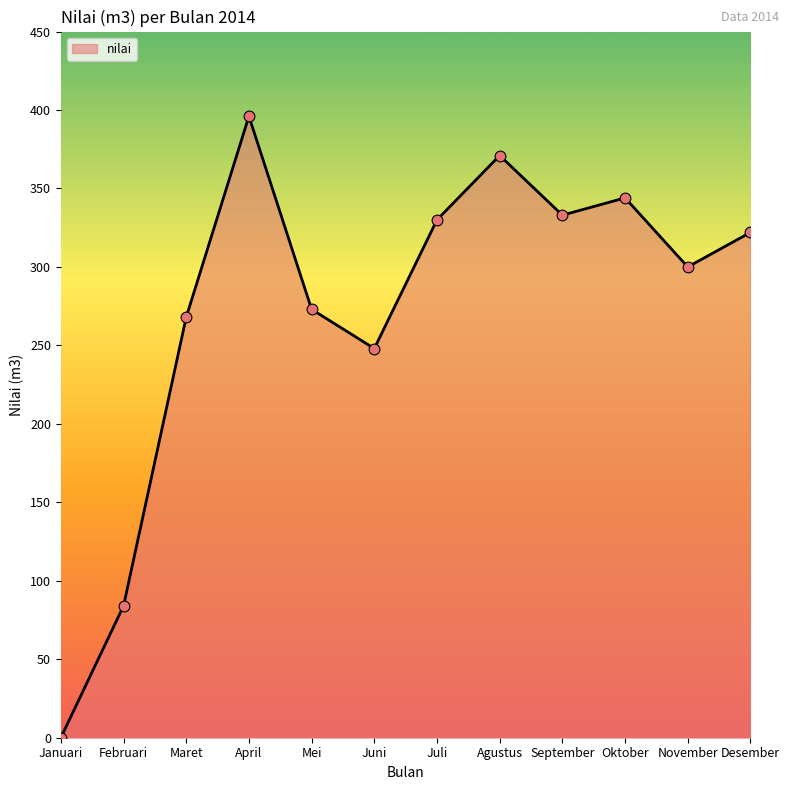

What is the change in value from Januari to November?

+300